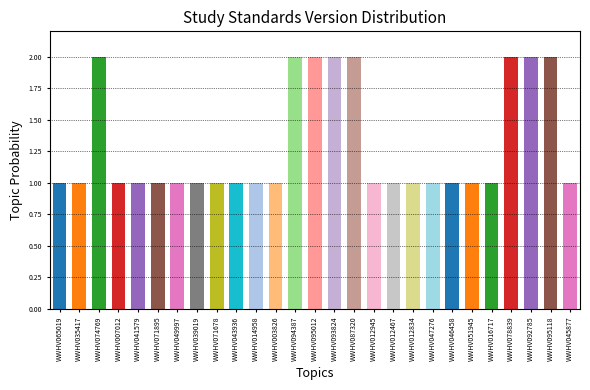

What is the difference between the maximum and minimum values?

1